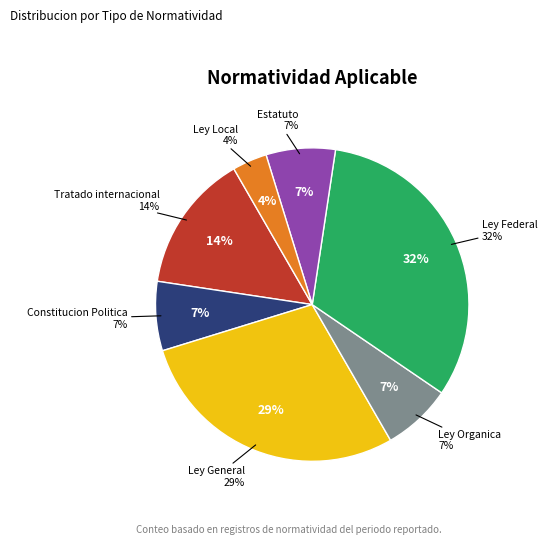

What is the largest slice in the pie chart?

Ley Federal